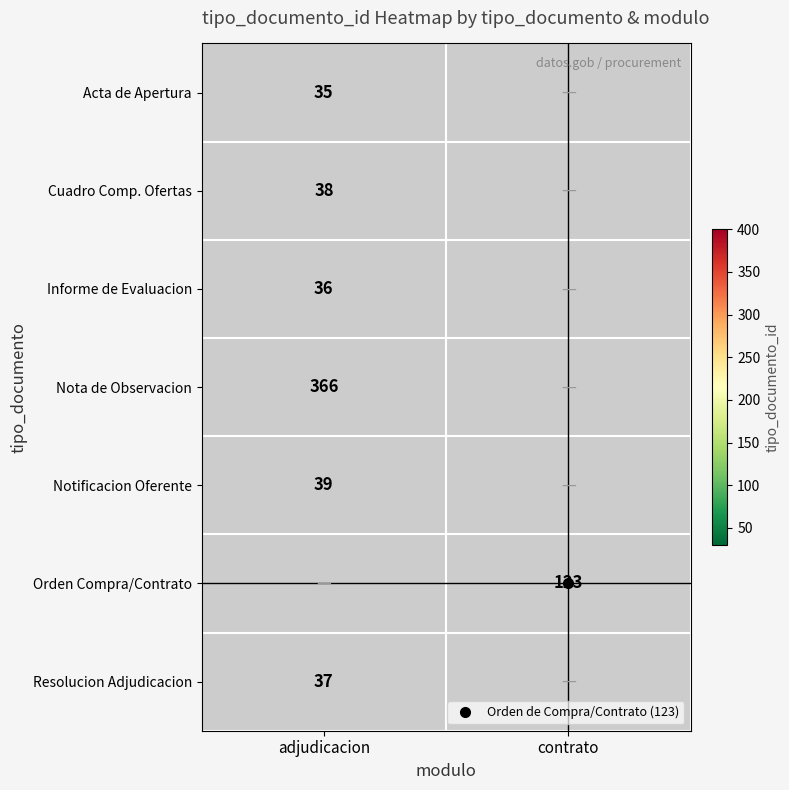

True or false: Resolucion Adjudicacion has a value of 62.0 at adjudicacion.

False